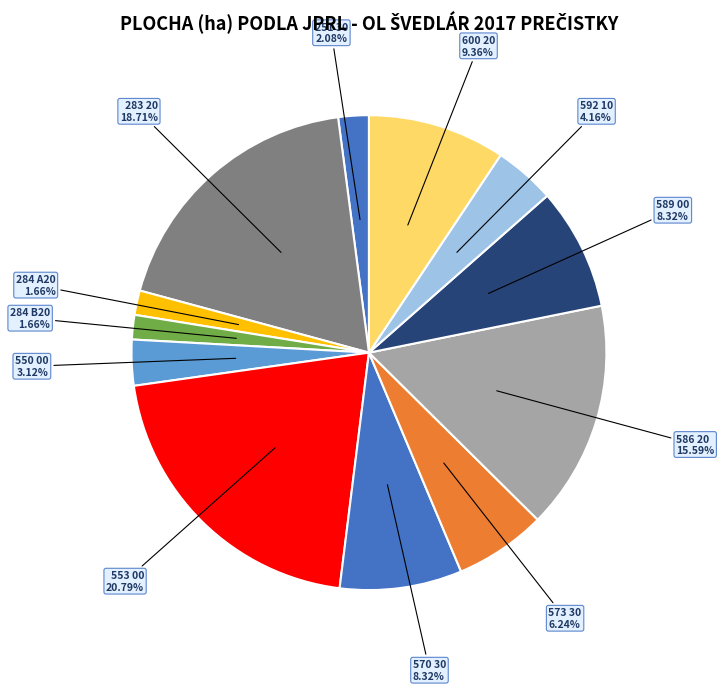

What is the largest slice in the pie chart?

553 00